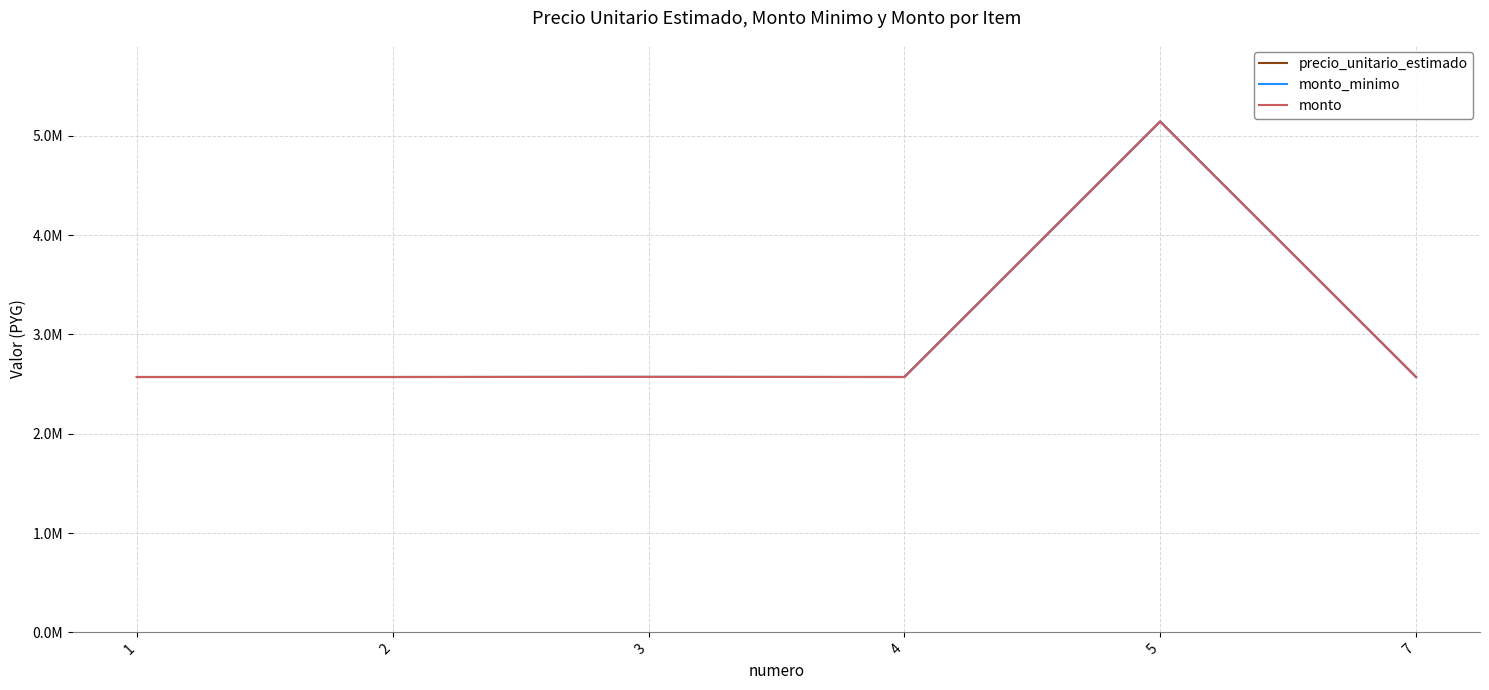

Which series has the largest total across all categories?

precio_unitario_estimado